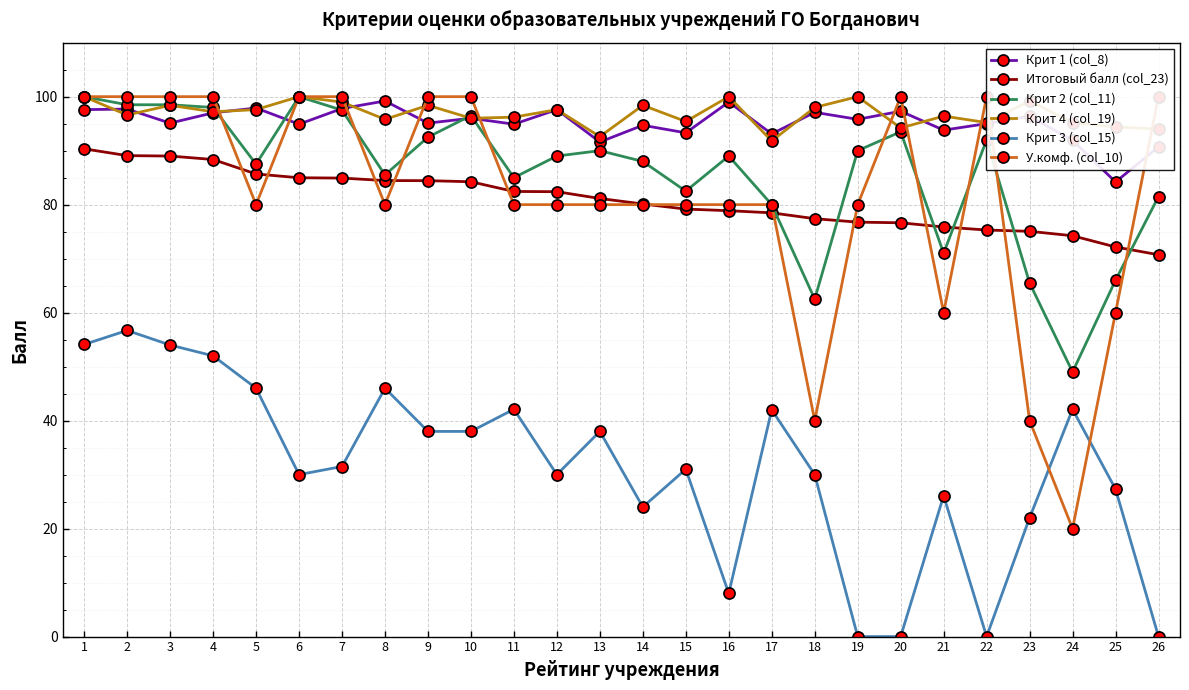

What is the total value across all series at 18?

405.0